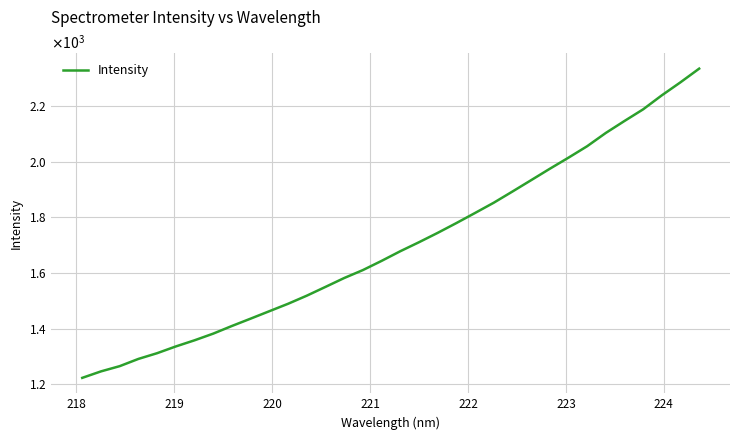

Is this an area chart (filled region under the line)?

No